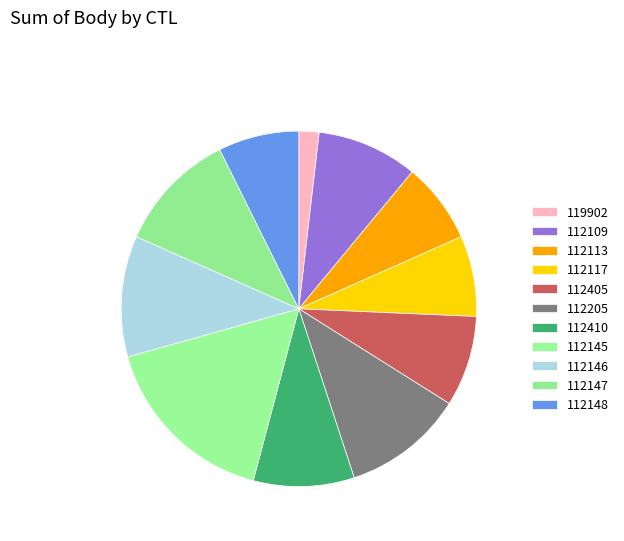

How many slices are in this pie chart?

11